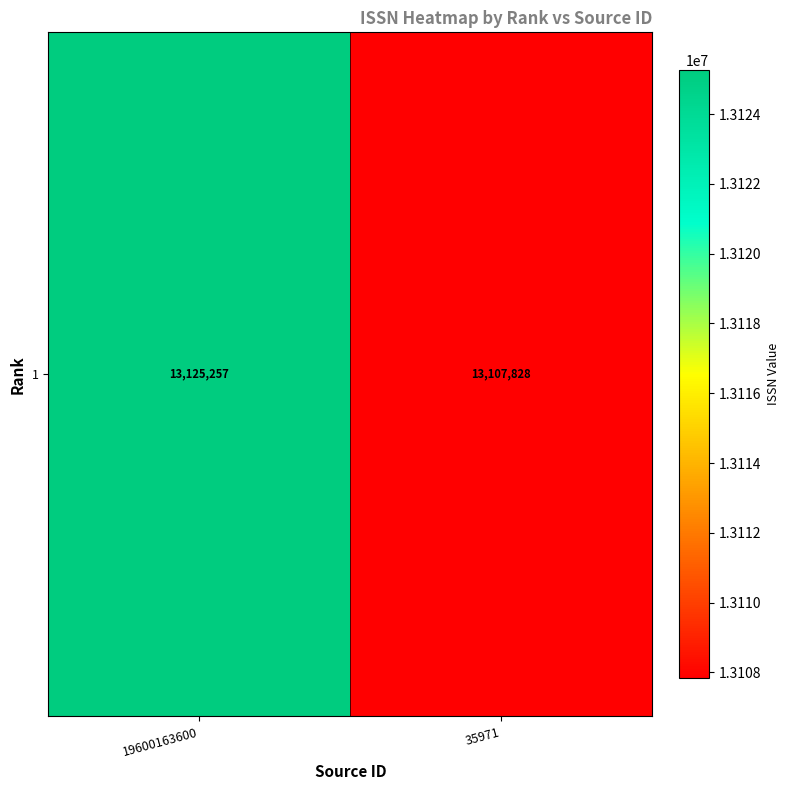

True or false: the data shows 13125257 at 19600163600.

True